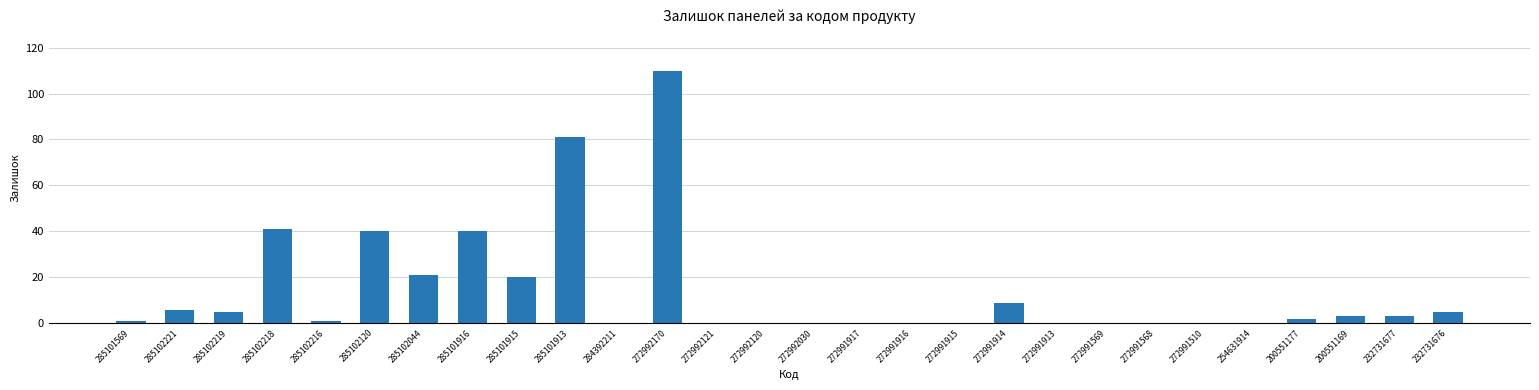

Count the number of categories in the chart.

28